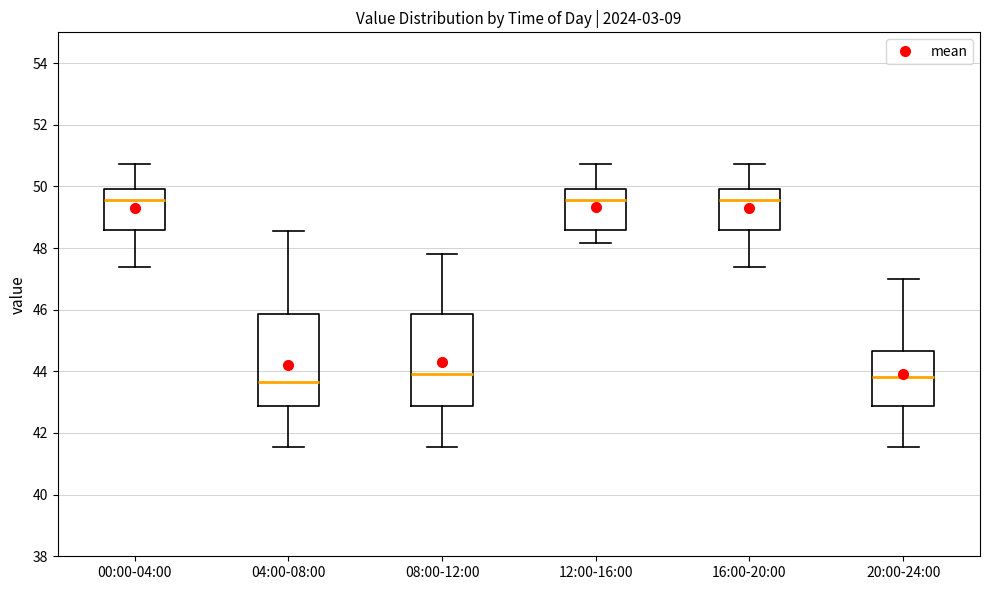

Reading left to right, transcribe this box plot: for each box, give where its median line is, the range the box spans, and where its two whiskers end, as read against the y-axis. The values are not printed on the chart, so give them approximately, as read against the axis.

00:00-04:00: median 49.6, box 48.6 to 50.0, whiskers 47.4 to 50.8
04:00-08:00: median 43.6, box 42.8 to 45.8, whiskers 41.6 to 48.6
08:00-12:00: median 44.0, box 42.8 to 45.8, whiskers 41.6 to 47.8
12:00-16:00: median 49.6, box 48.6 to 50.0, whiskers 48.2 to 50.8
16:00-20:00: median 49.6, box 48.6 to 50.0, whiskers 47.4 to 50.8
20:00-24:00: median 43.8, box 42.8 to 44.6, whiskers 41.6 to 47.0